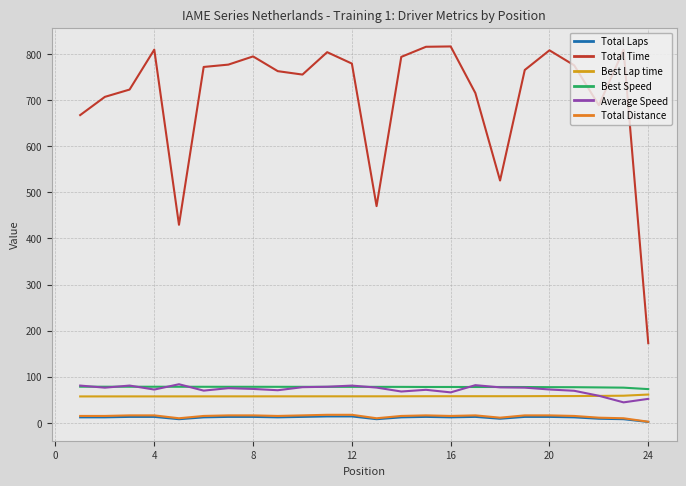

What is the minimum value for Average Speed?

44.5